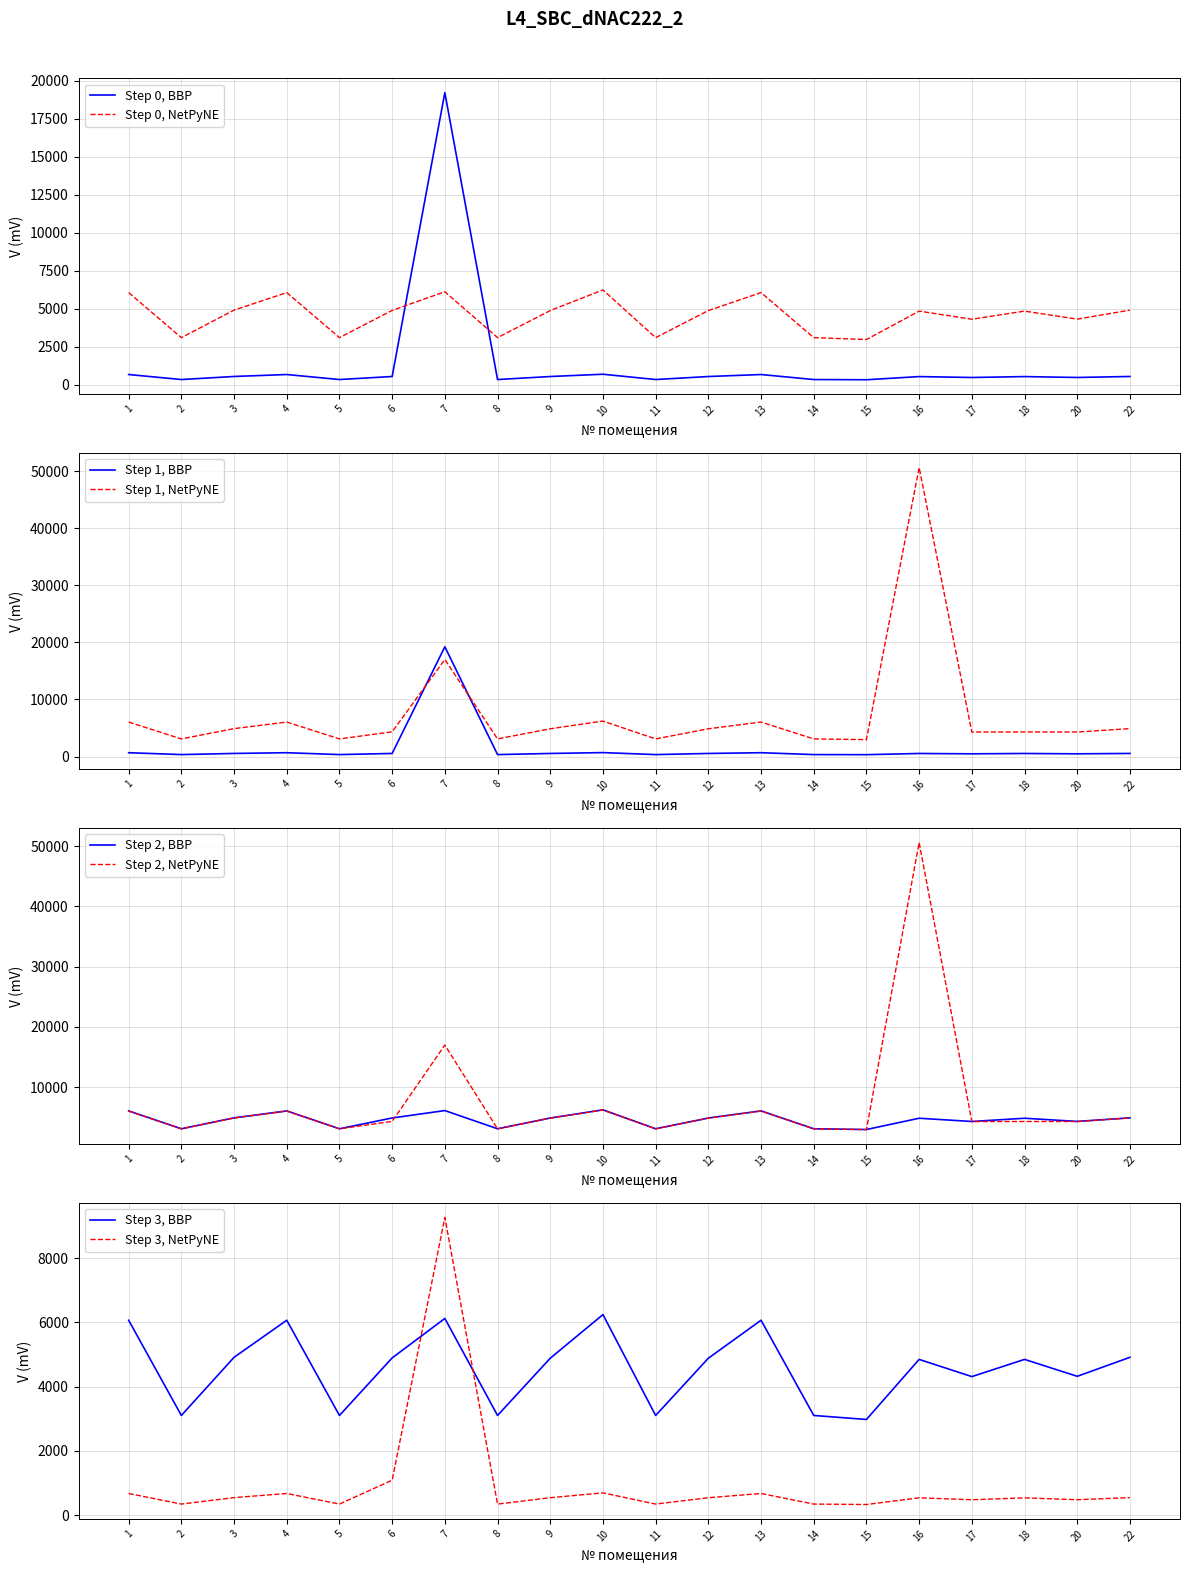

How many interior local valleys does the задолженность (col_1) series have?

7